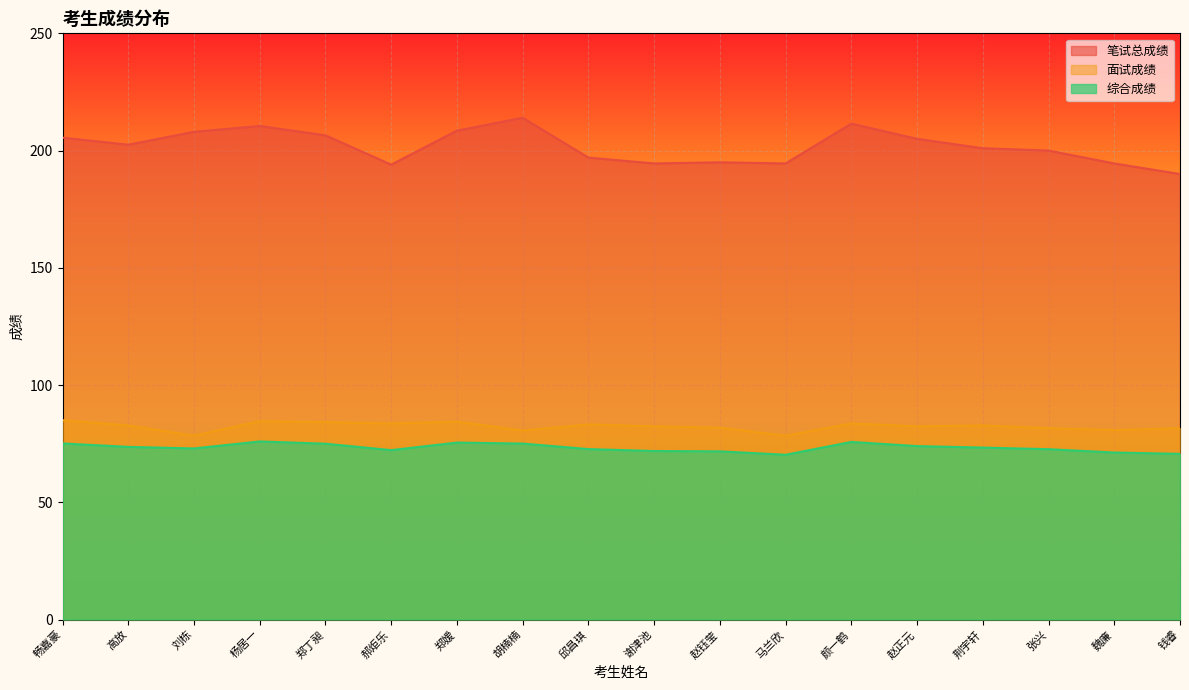

True or false: 综合成绩 and 笔试总成绩 cross at least once.

False